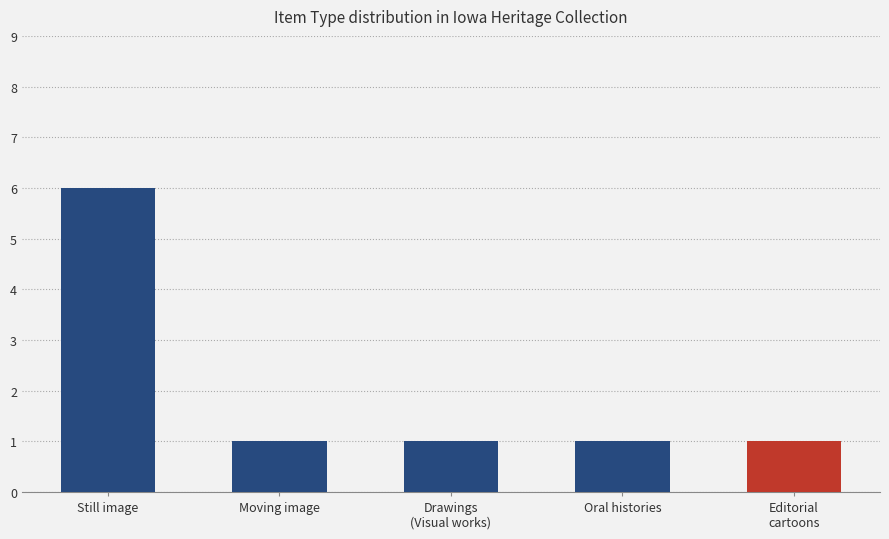

Read the value at Drawings
(Visual works).

1